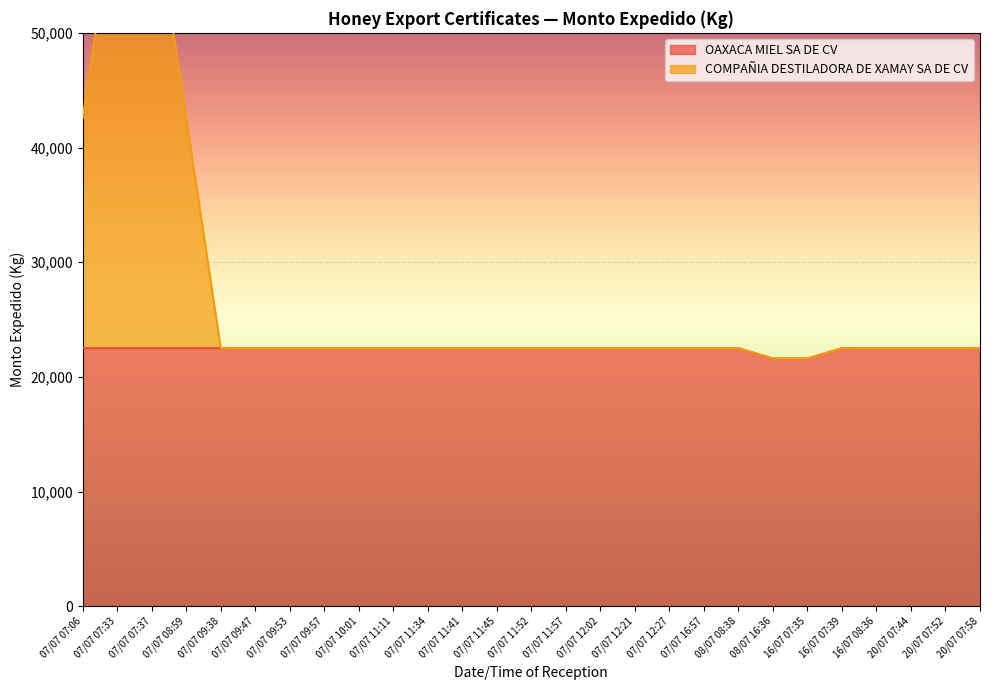

What is the difference between the second highest and minimum values in the COMPAÑIA DESTILADORA DE XAMAY SA DE CV series?

41020